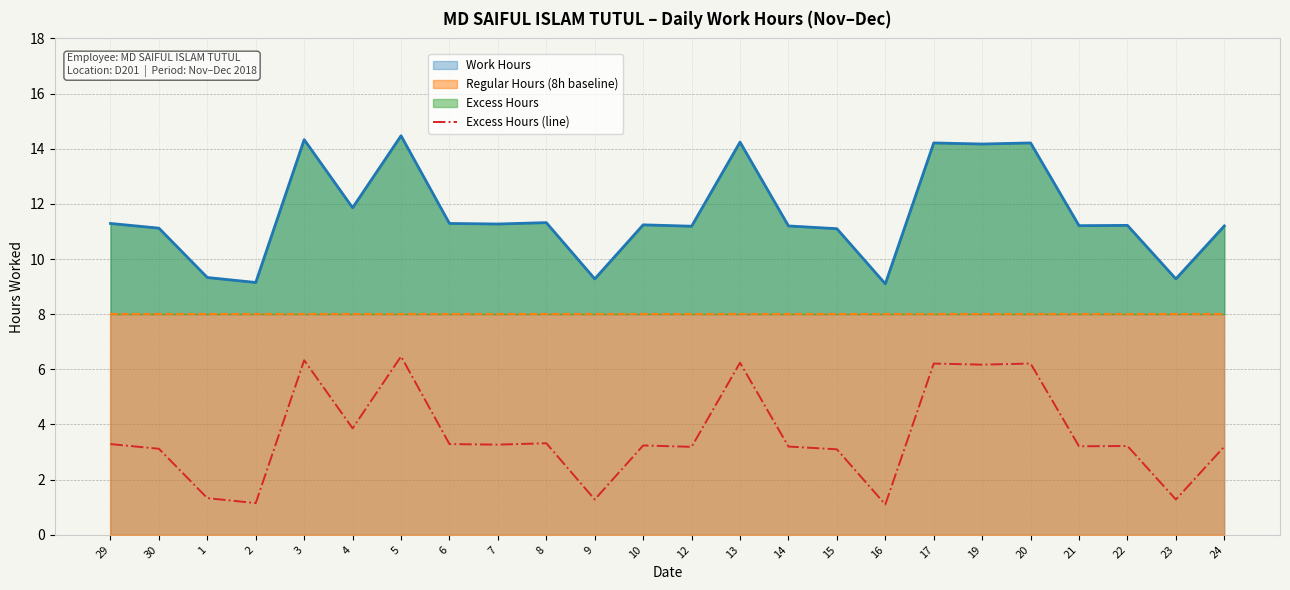

Is it true that Work Hours equals 11.3 at 7?

True